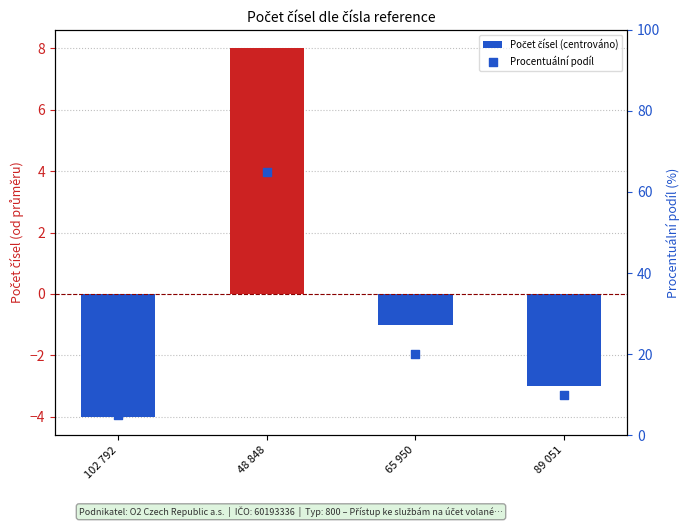

Which series reaches the maximum Y coordinate?

Procentuální podíl